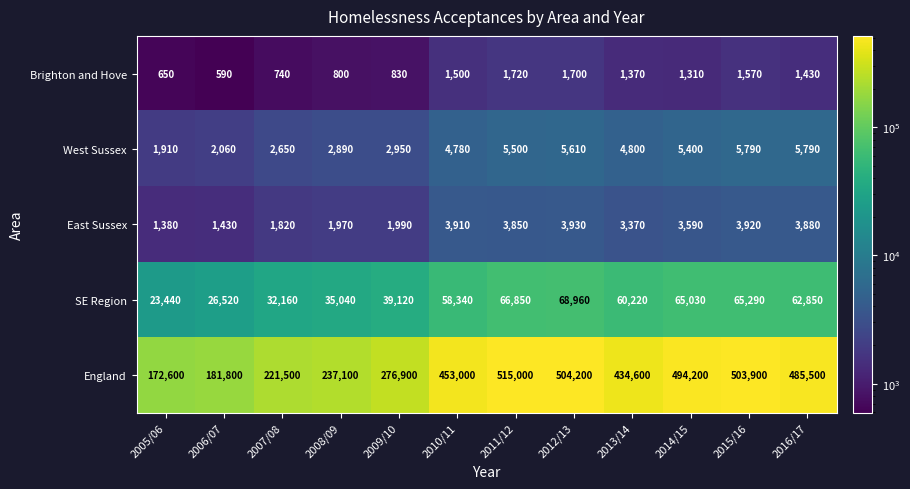

What is the approximate value of England at 2015/16?

503900